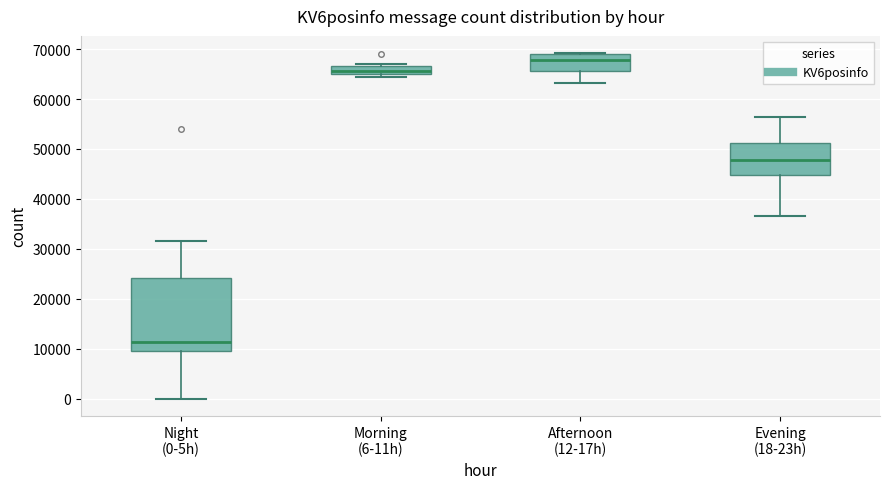

Where does the lower whisker of the box for Afternoon (12-17h) end on the y-axis? The values are not printed on the chart, so give them approximately, as read against the axis.

63000